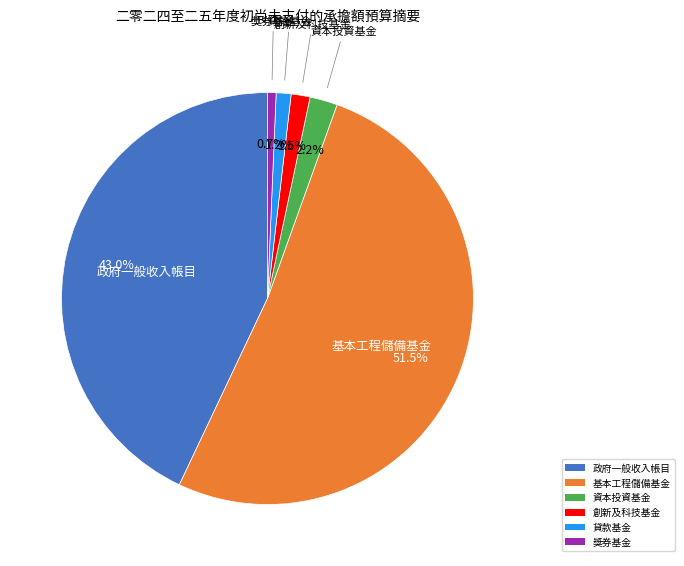

Which category has the biggest portion of the pie?

基本工程儲備基金